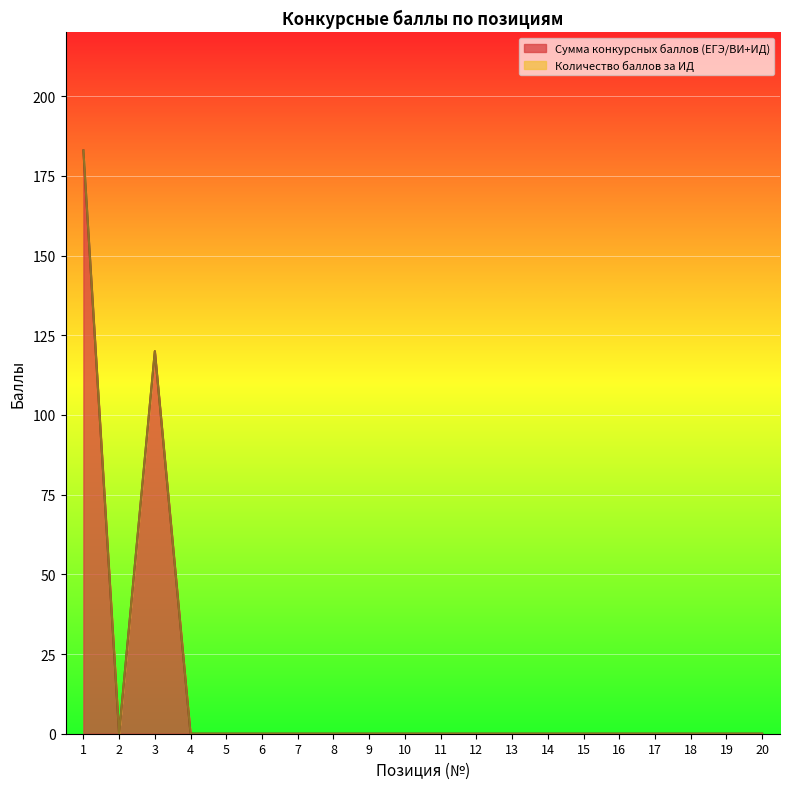

Which label corresponds to the smallest value in the chart?

2